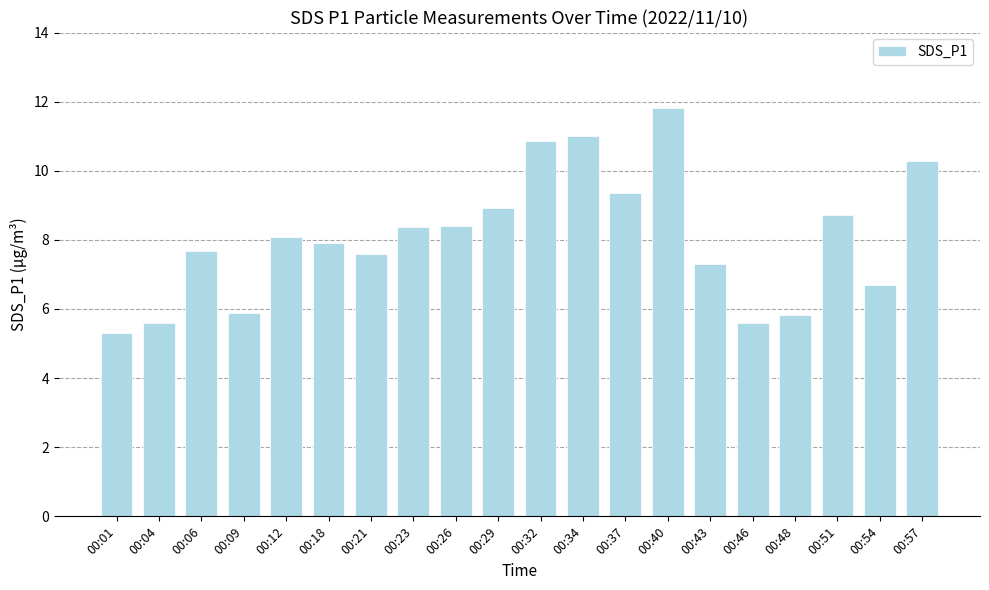

Is it true that the value at 00:57 is 10.3?

True